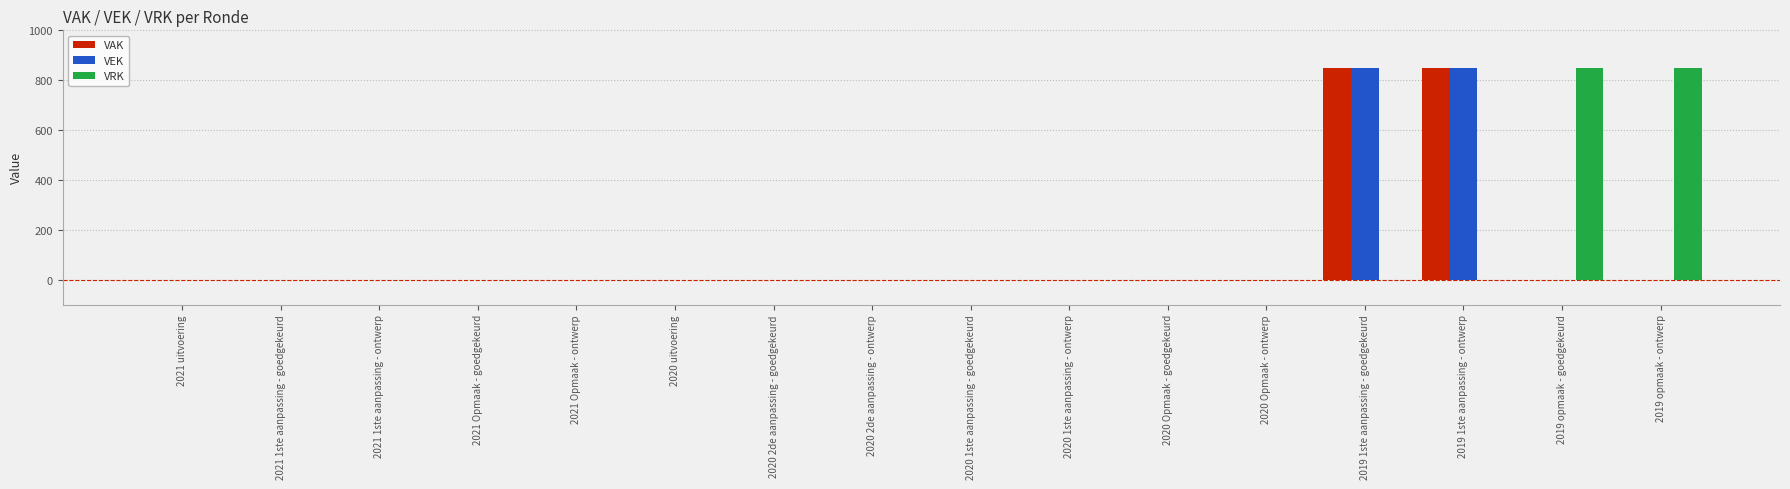

Reading left to right, transcribe all the data shown in this chart.

VAK: 0	0	0	0	0	0	0	0	0	0	0	0	850	850	0	0
VEK: 0	0	0	0	0	0	0	0	0	0	0	0	850	850	0	0
VRK: 0	0	0	0	0	0	0	0	0	0	0	0	0	0	850	850